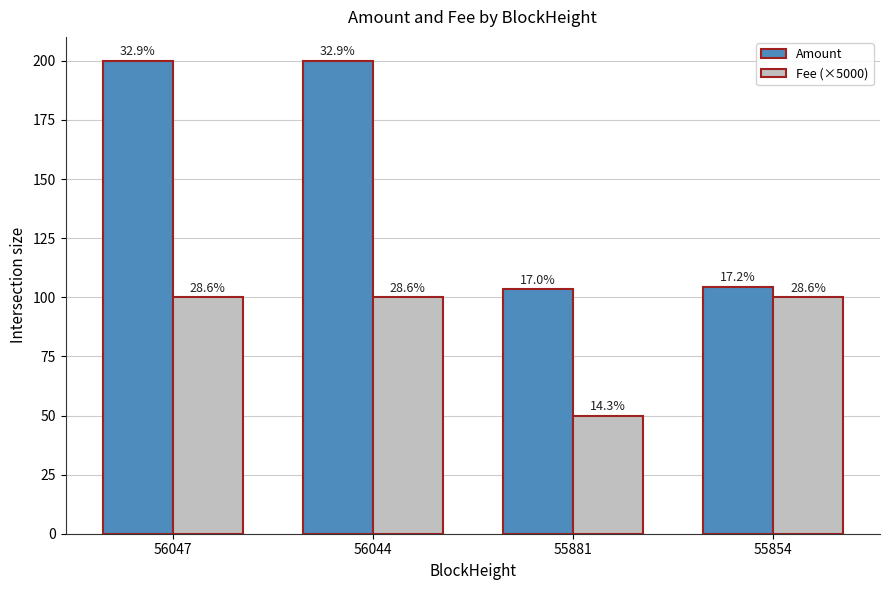

What is the greatest value displayed?

200.1